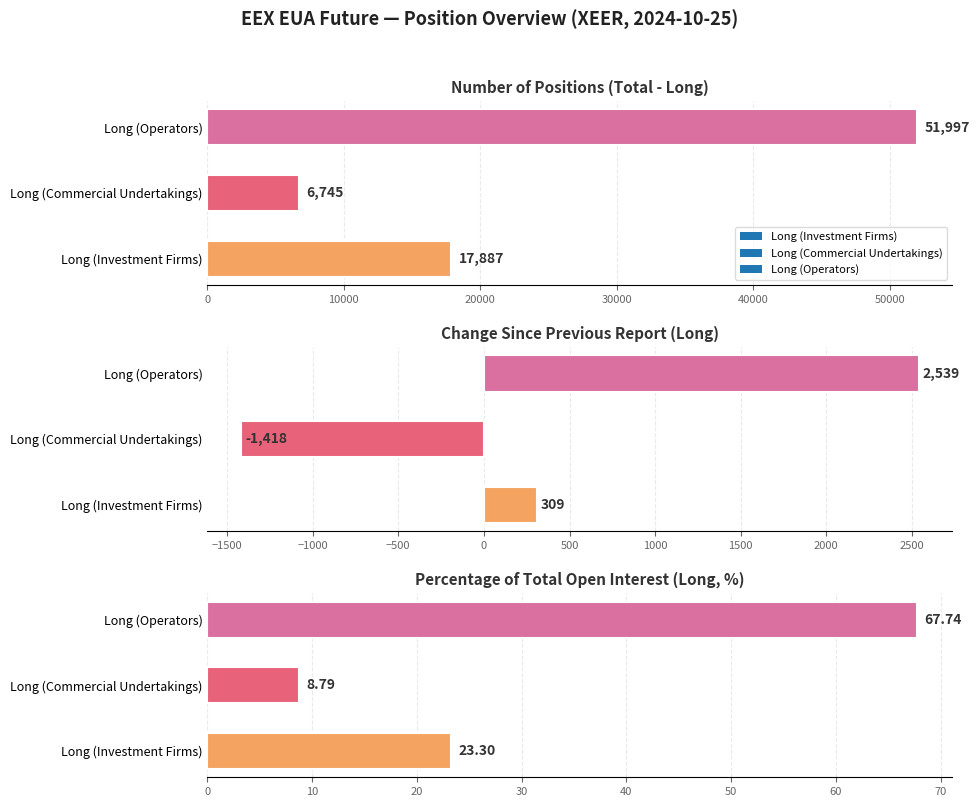

List the series in order of their peak value, lowest first.

Long (Commercial Undertakings), Long (Investment Firms), Long (Operators)